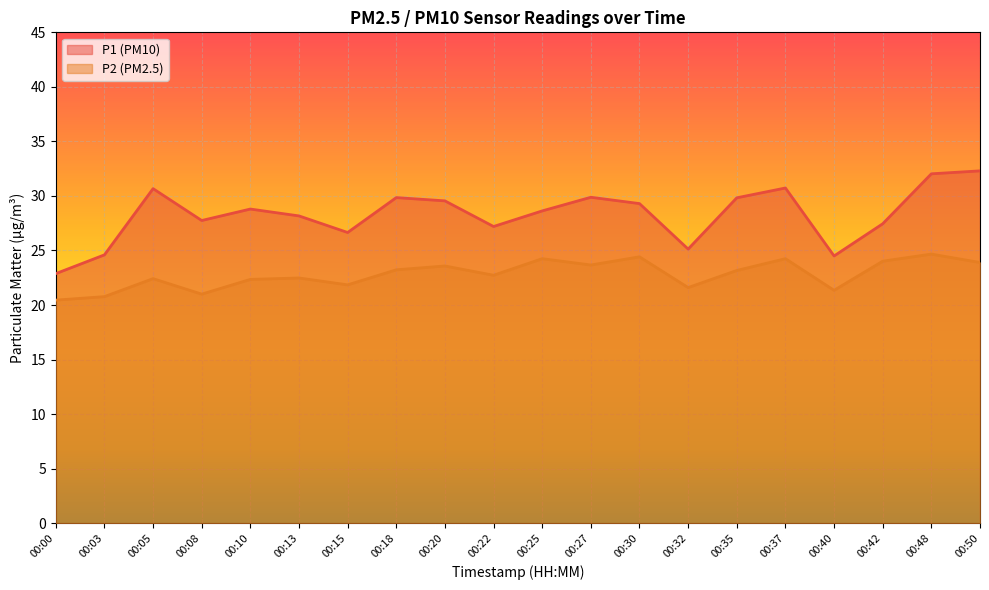

True or false: P2 and P1 intersect in this chart.

False